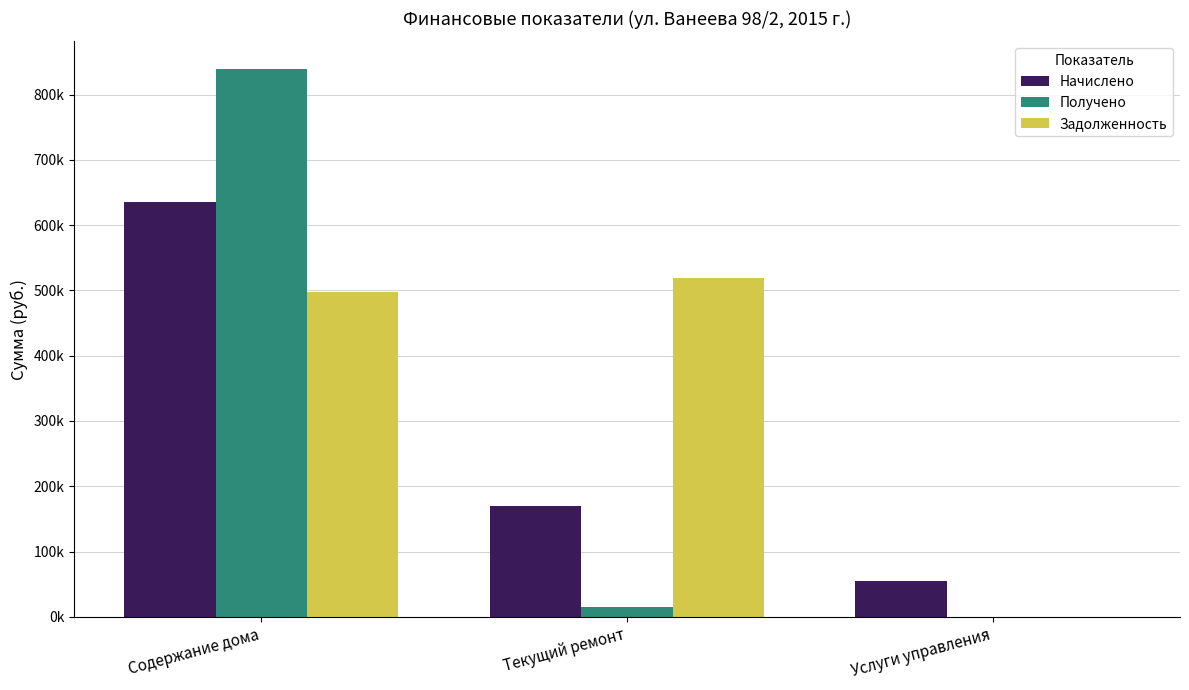

Are the bars grouped side by side (vs. stacked)?

Yes